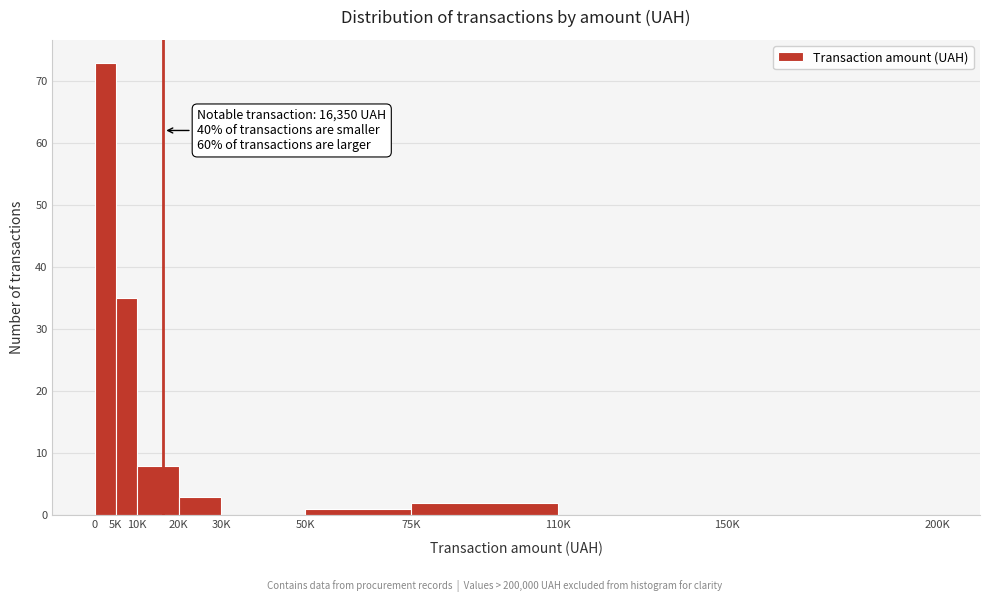

Reading right to left, extract all data points from this chart.

150K=0	110K=0	75K=2	50K=1	30K=0	20K=3	10K=8	5K=35	0=73